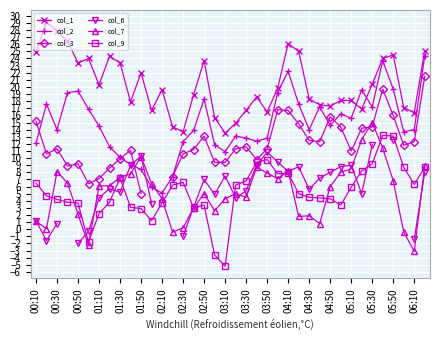

True or false: col_3 has more than 1 points higher than both neighbors.

True